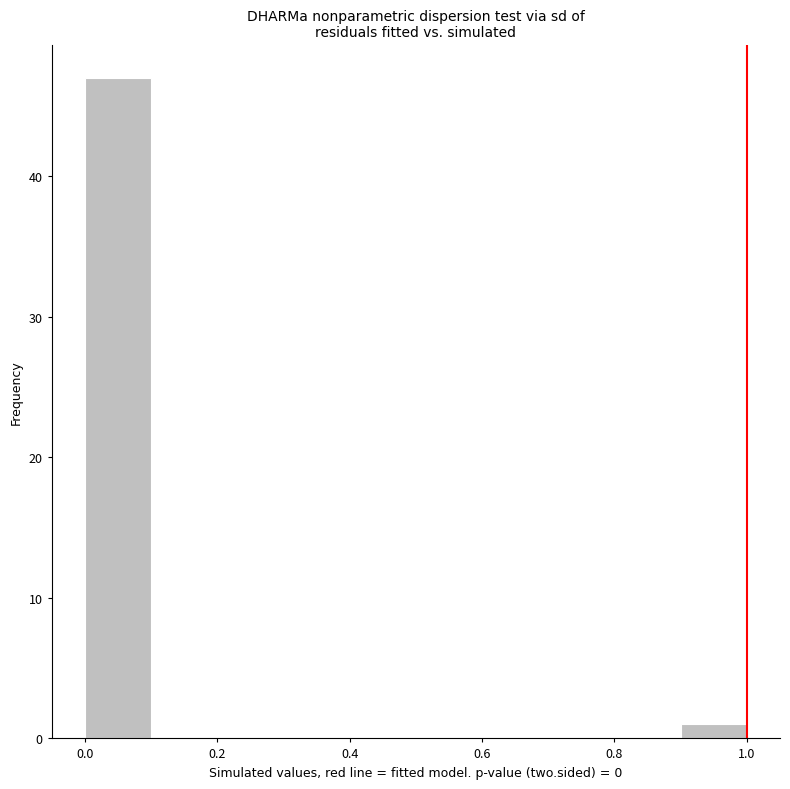

Reading left to right, transcribe this chart: for each bar, give the range it covers on the x-axis and its height. The values are not printed on the chart, so give them approximately, as read against the axis.

0.0 to 0.1: 47
0.1 to 0.2: 0
0.2 to 0.3: 0
0.3 to 0.4: 0
0.4 to 0.5: 0
0.5 to 0.6: 0
0.6 to 0.7: 0
0.7 to 0.8: 0
0.8 to 0.9: 0
0.9 to 1.0: 1